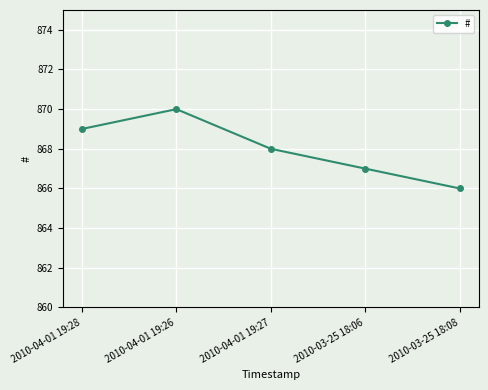

What is the value of the 3rd point from the left?

868